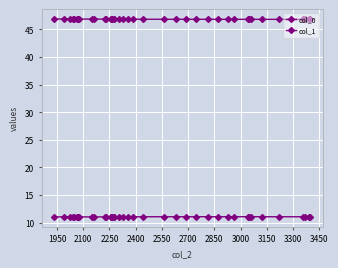

Which series has the largest total across all categories?

col_1